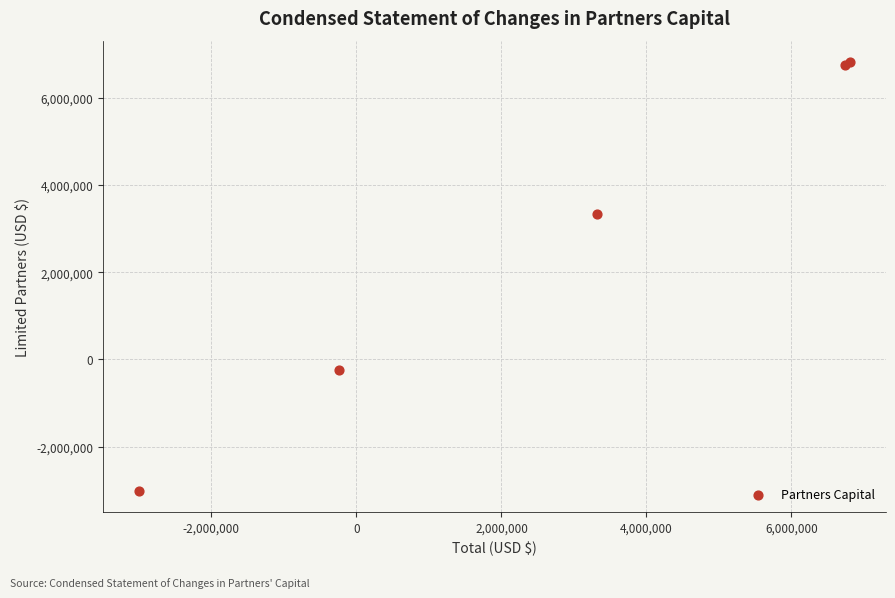

What Y value in the scatter plot is closest to 1904068?

3323557